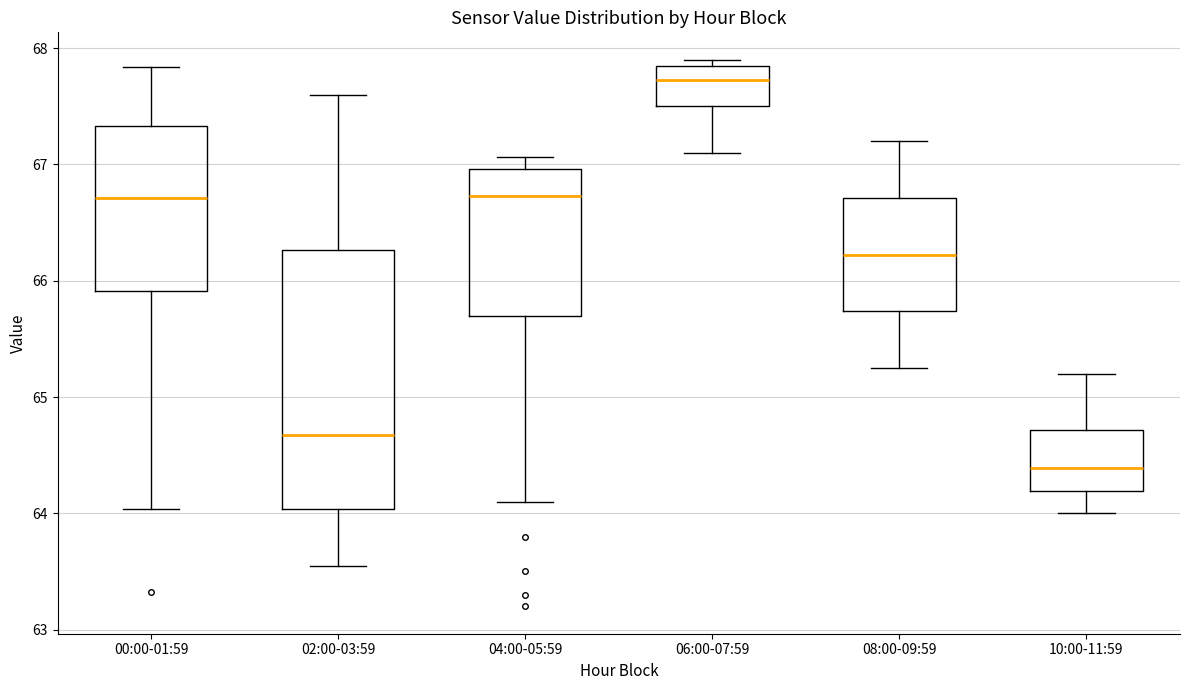

Where does the median line of the box for 04:00-05:59 sit on the y-axis? The values are not printed on the chart, so give them approximately, as read against the axis.

66.7